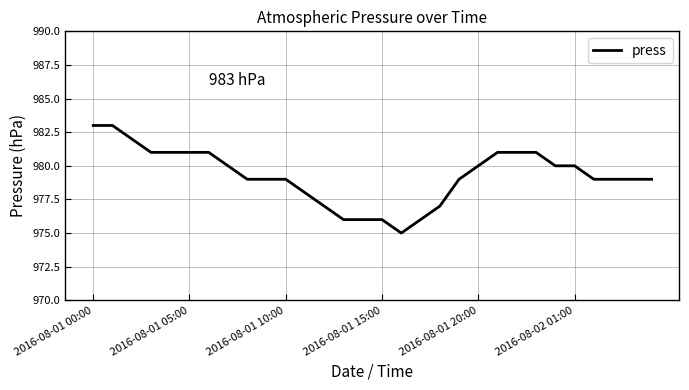

What is the difference between the maximum and minimum values?

8